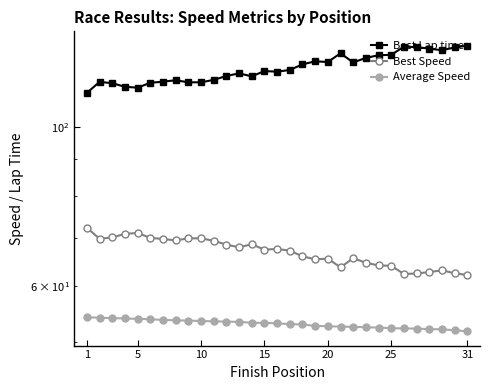

What is the spread (max minus min) of values at 20?

70.4